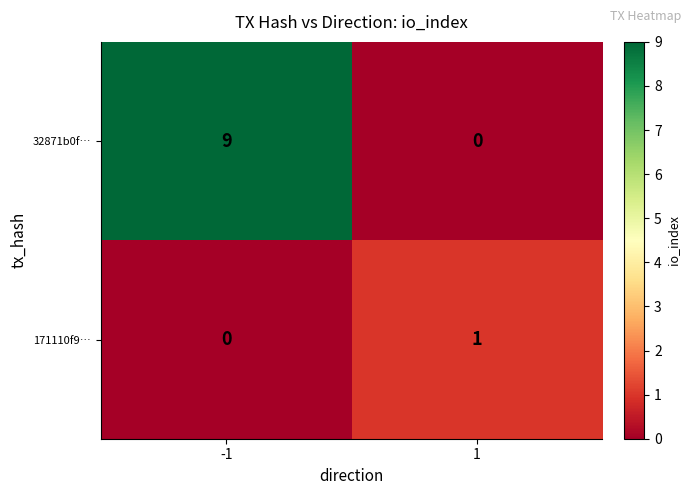

Reading left to right, list all the values displayed in this chart.

32871b0f…: 9	0
171110f9…: 0	1